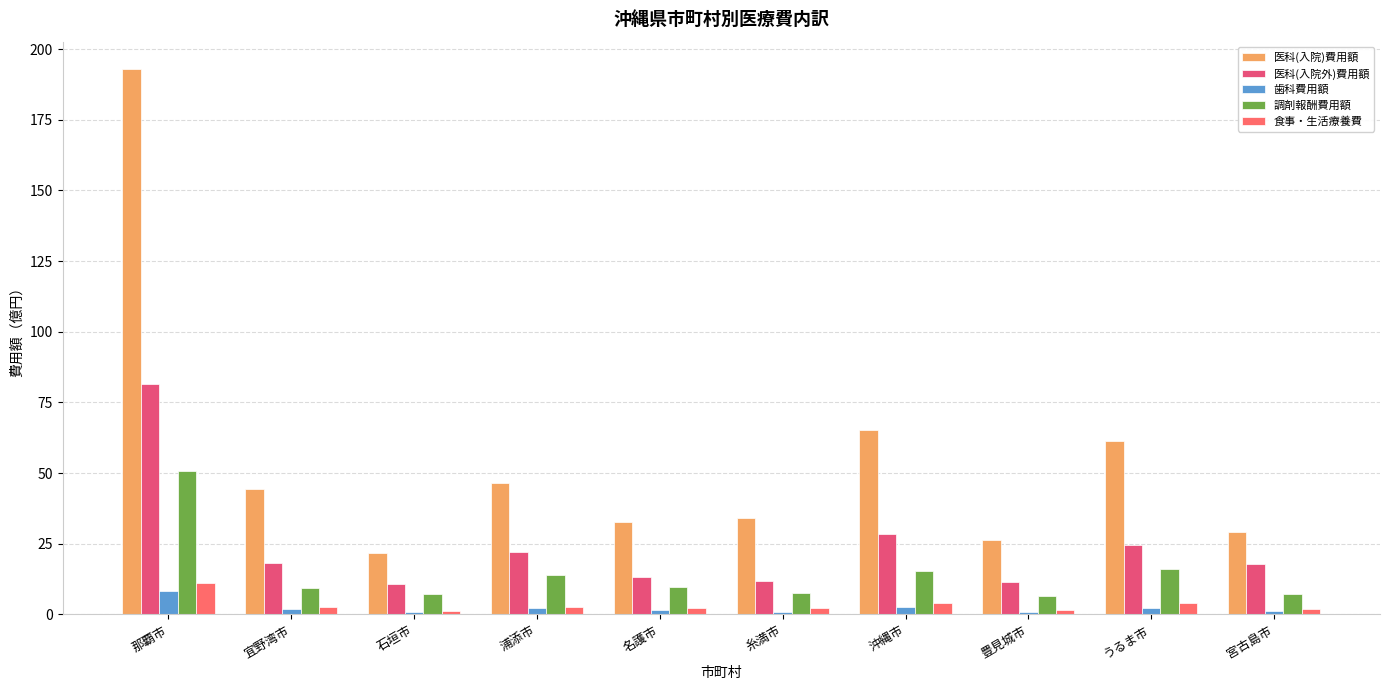

How many bars are there in each group?

5